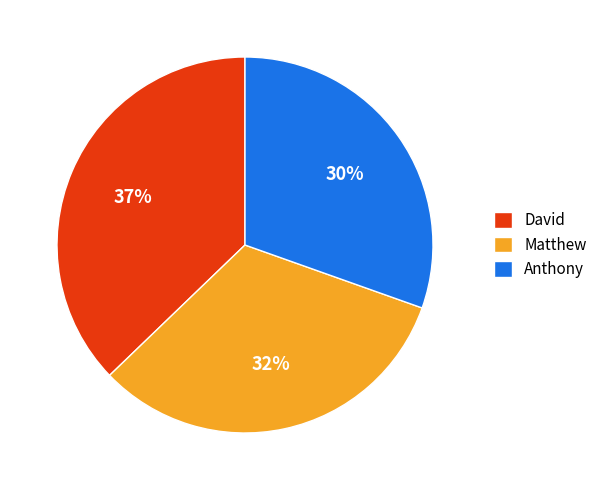

Combined, do Anthony and Matthew account for over 50%?

Yes